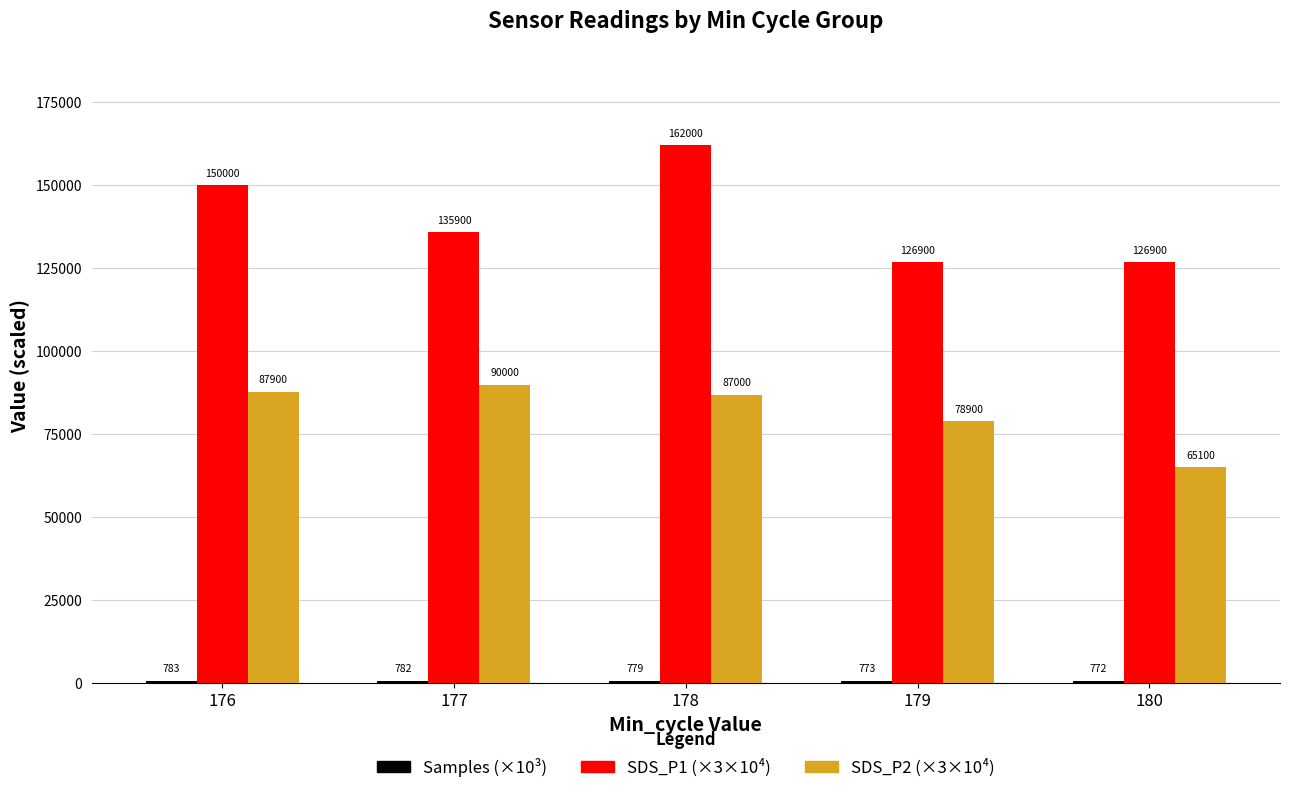

At which label does SDS_P1 (×3×10⁴) first exceed 135900?

176